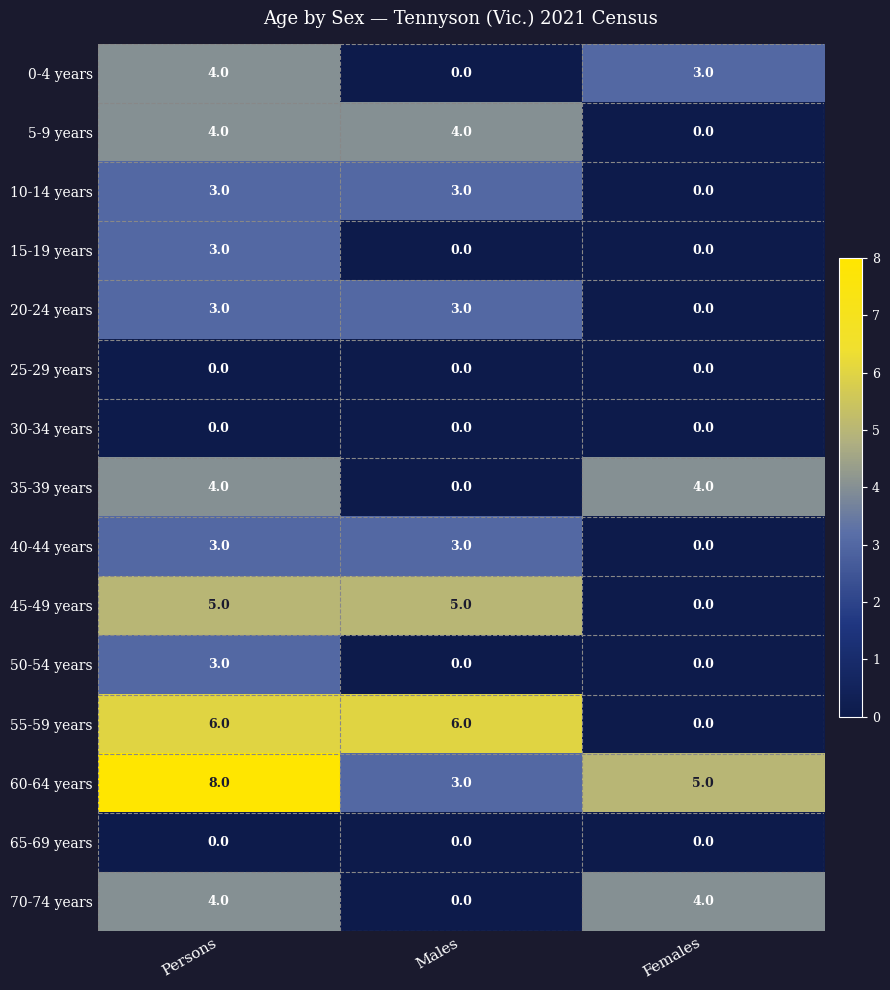

The 40-44 years series shows 3 at Males. True or false?

True